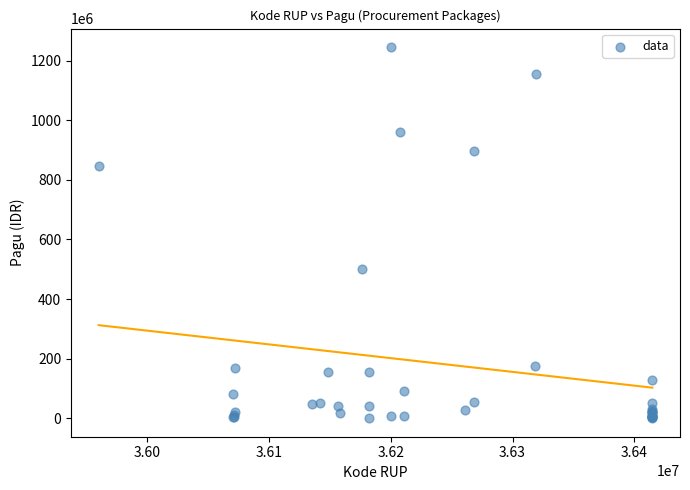

What Y value in the scatter plot is closest to 622840000?

499932000